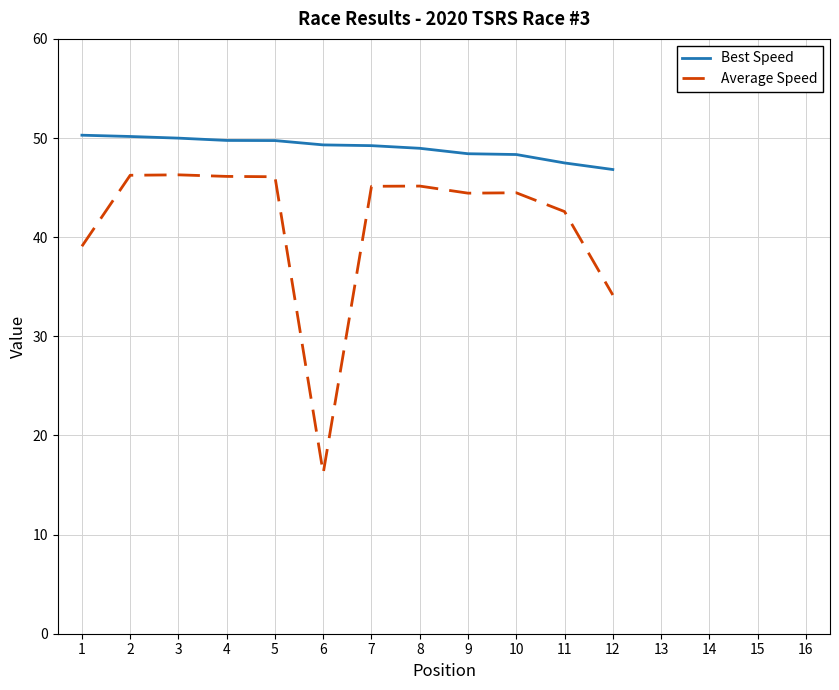

Rank the series at 4 from highest to lowest value.

Best Speed, Average Speed